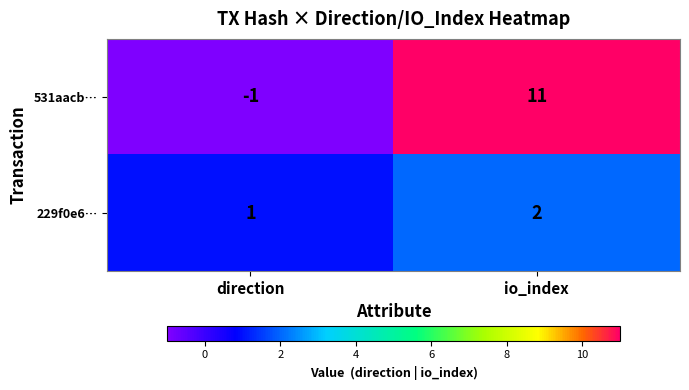

Which series has the widest spread of values?

531aacb…